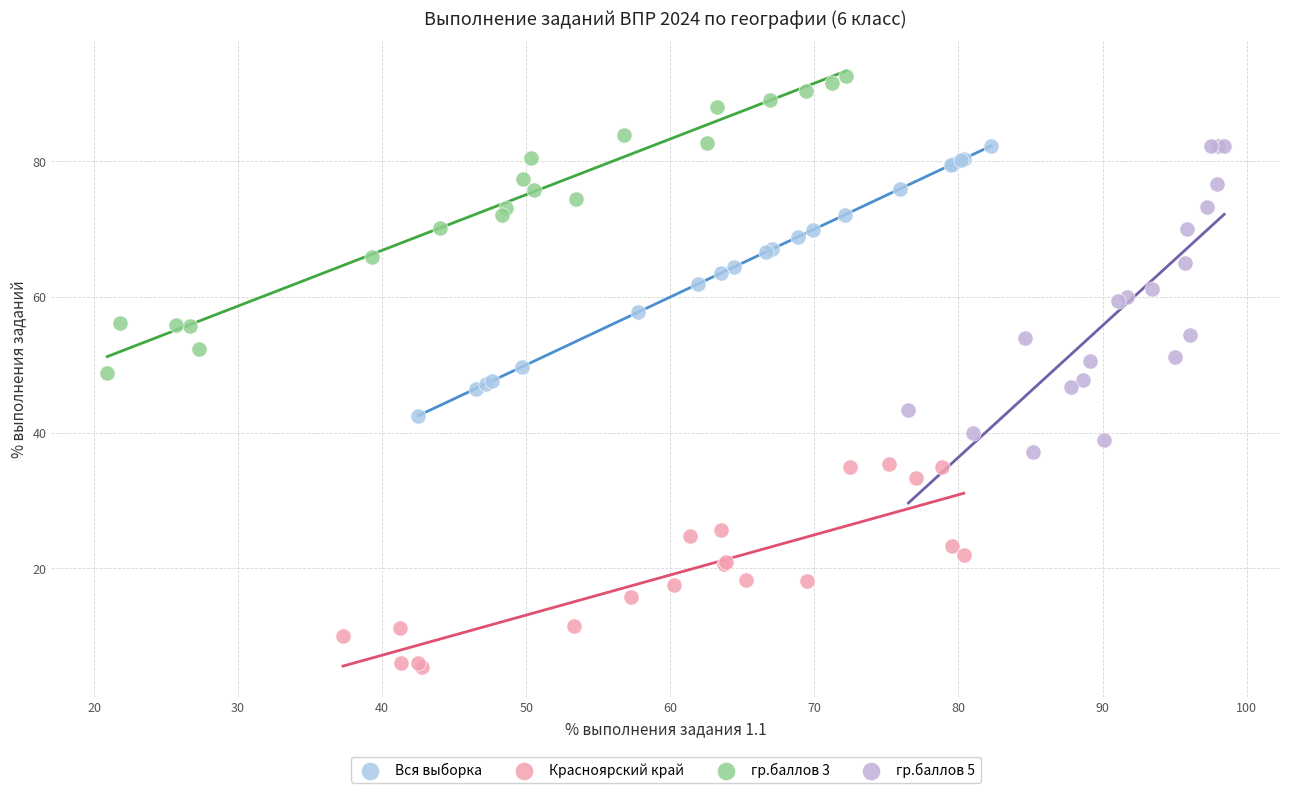

Which series contains the lowest Y value?

Красноярский край